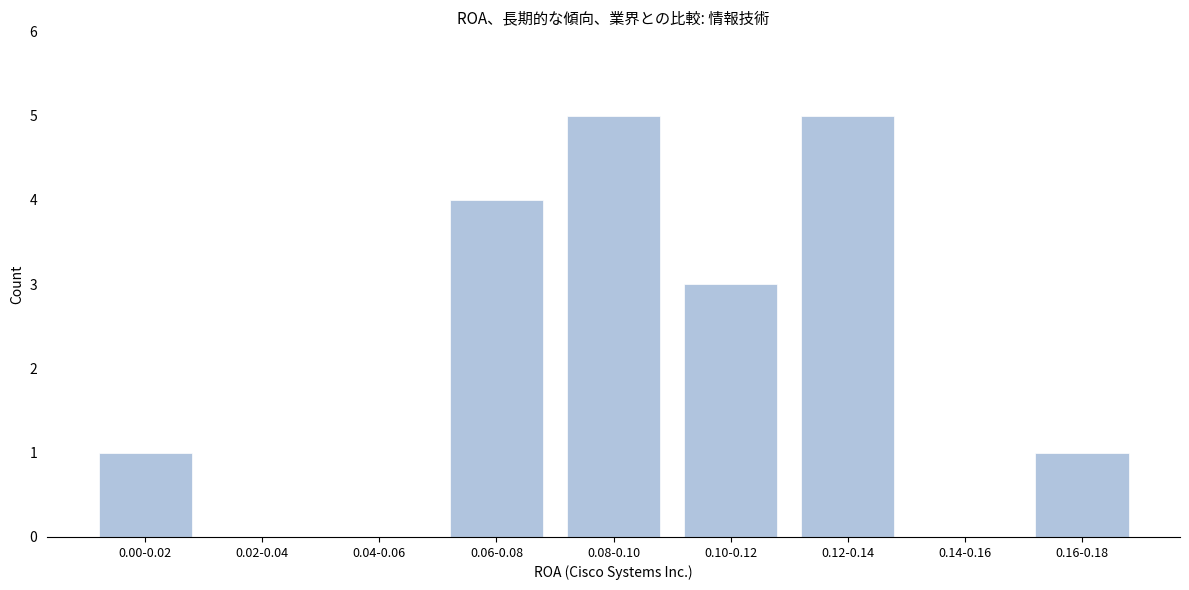

Reading right to left, transcribe all the data shown in this chart.

0.16-0.18=1	0.14-0.16=0	0.12-0.14=5	0.10-0.12=3	0.08-0.10=5	0.06-0.08=4	0.04-0.06=0	0.02-0.04=0	0.00-0.02=1